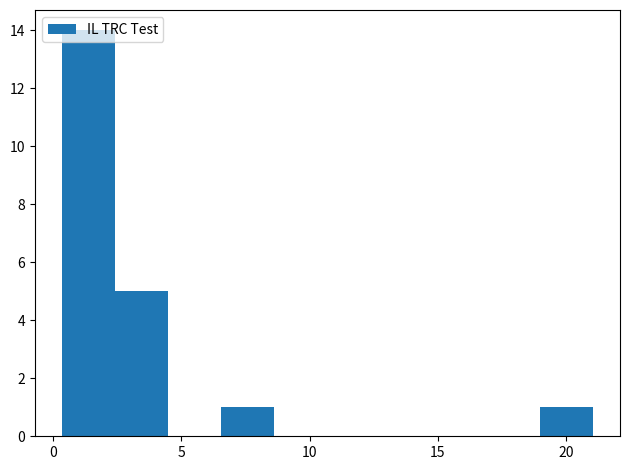

What is the height of the bar covering 19.0 to 21.0 on the x-axis? Neither the bar edges nor the heights are printed on the chart, so give them approximately, as read against the axes.

1